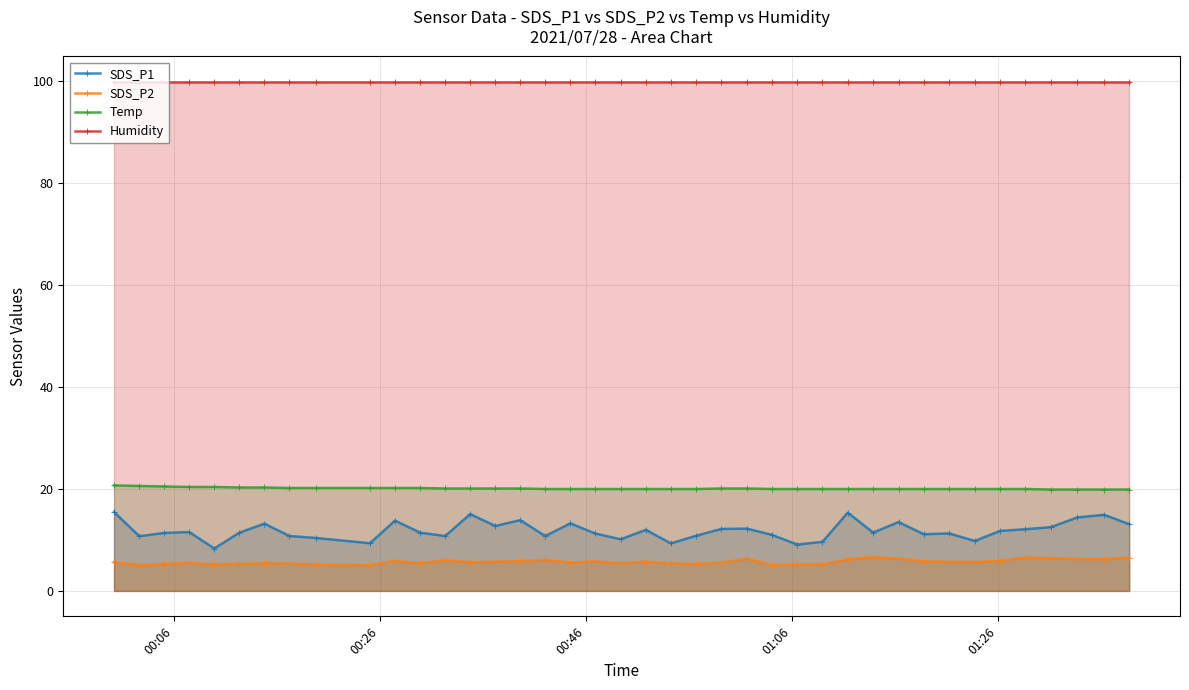

Count the number of data series in this chart.

4